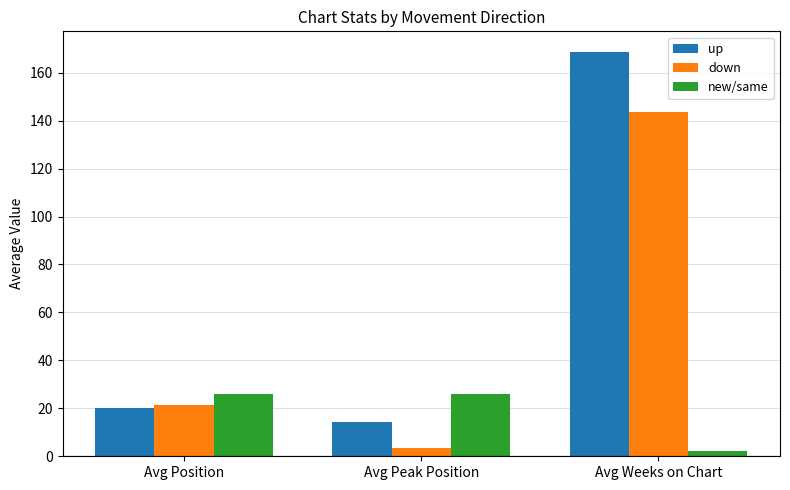

Rank the series at Avg Weeks on Chart from highest to lowest value.

up, down, new/same